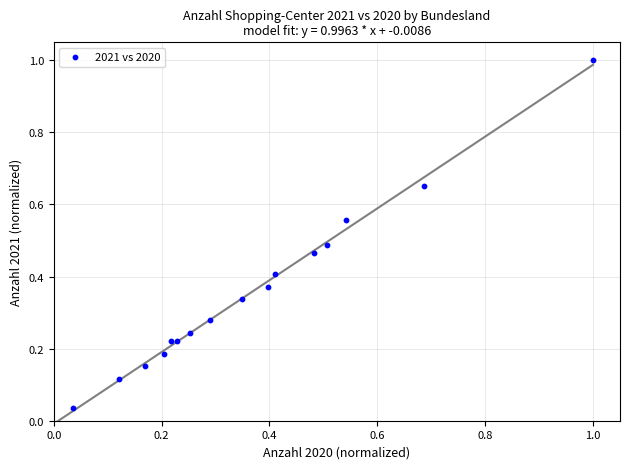

What is the range of X values (max minus min)?

1.0